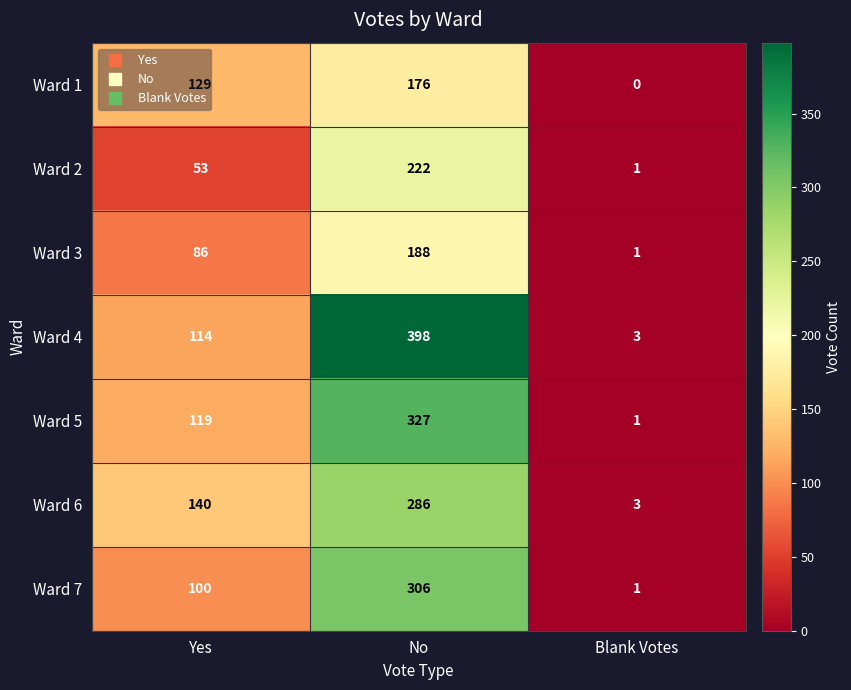

What is the sum of the Ward 3 values at Blank Votes and No?

189